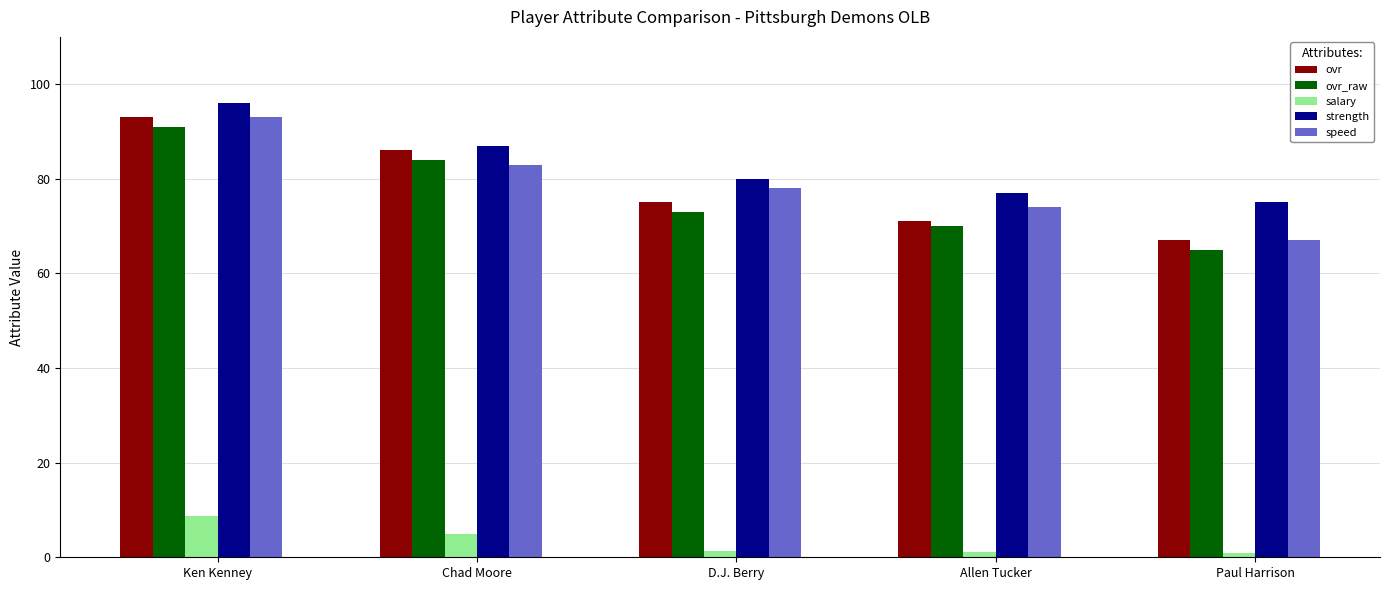

What is the value of the ovr bar at the 2nd from the left?

86.0